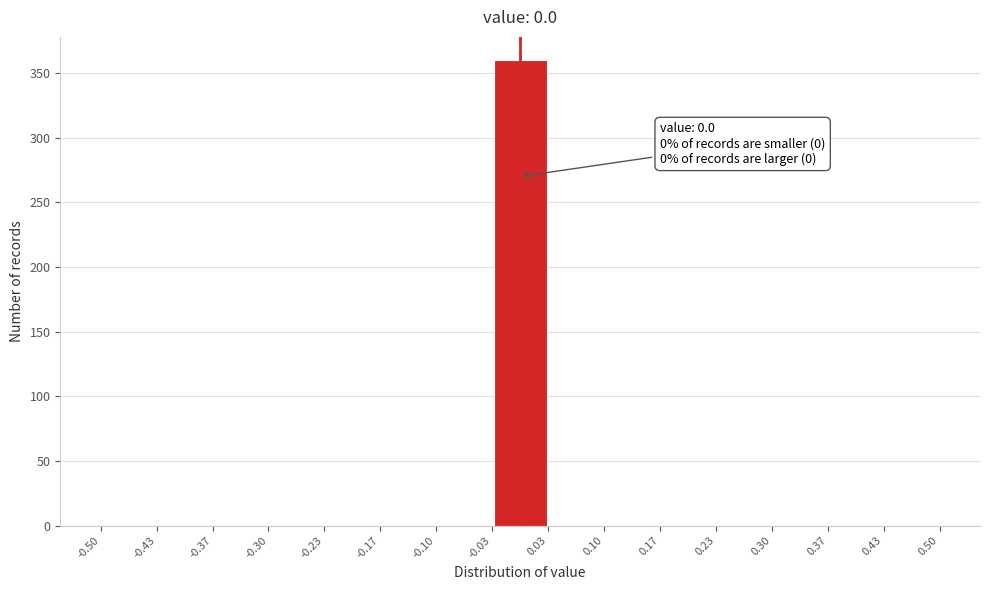

Which range on the x-axis has the tallest bar?

-0.03 to 0.03